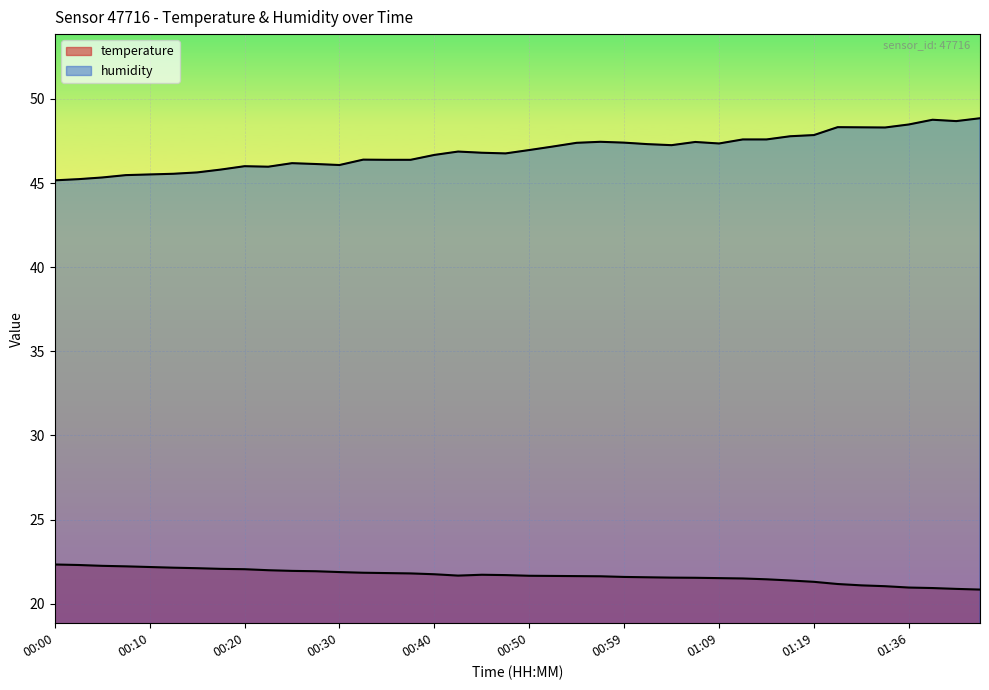

What is the smallest value displayed?

20.8